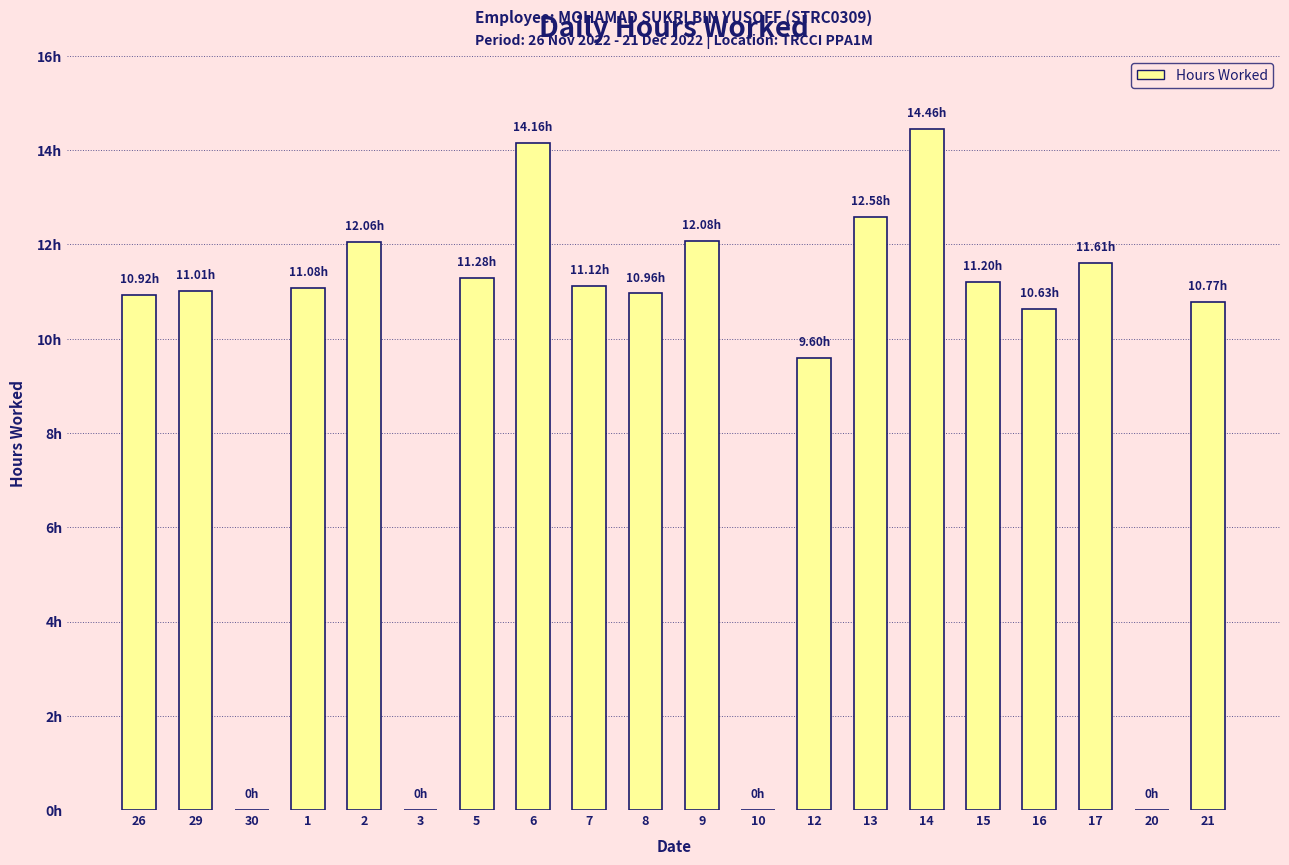

Are the bars horizontal?

No